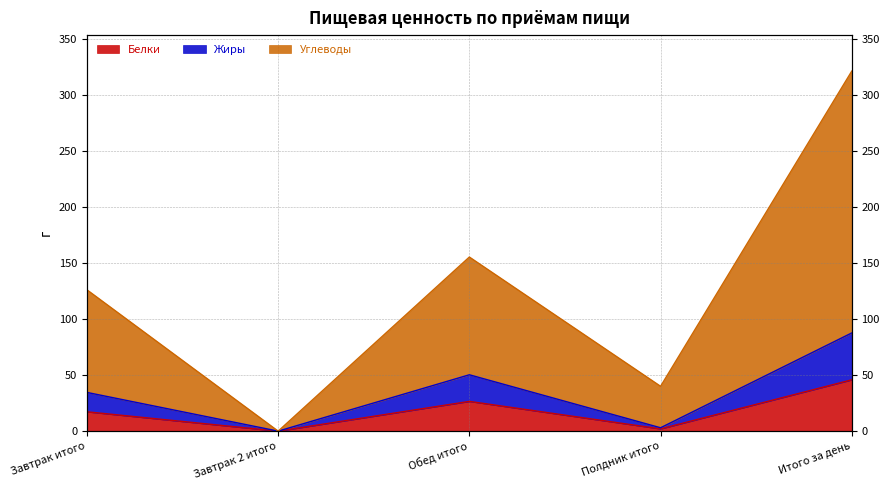

The Углеводы series shows 54.3 at Полдник итого. True or false?

False